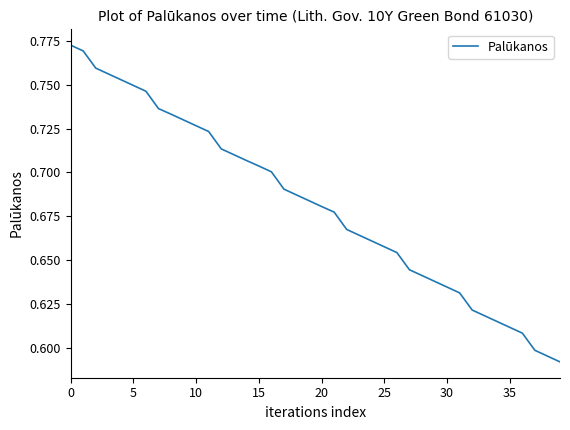

At which label is the value closest to 0?

39